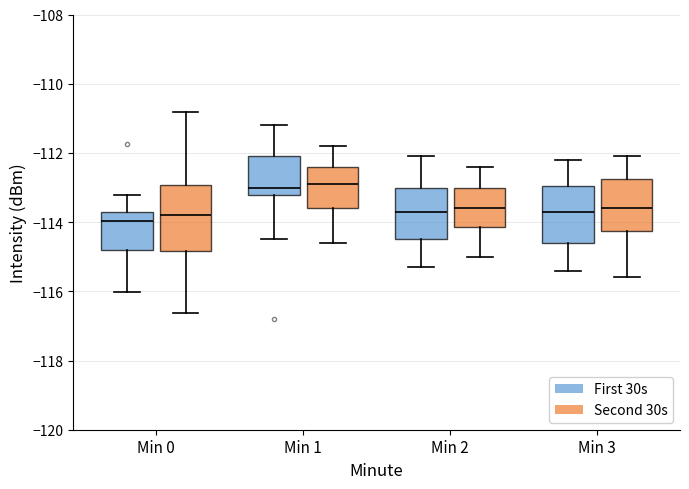

Where is the lower edge of the box for Min 2 (First 30s) on the y-axis? The values are not printed on the chart, so give them approximately, as read against the axis.

-114.4